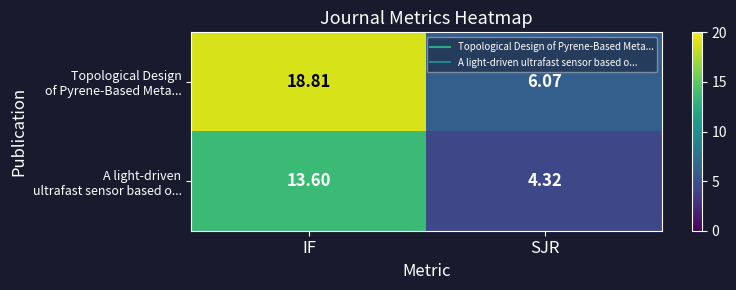

At which category is the sum across all series the highest?

IF